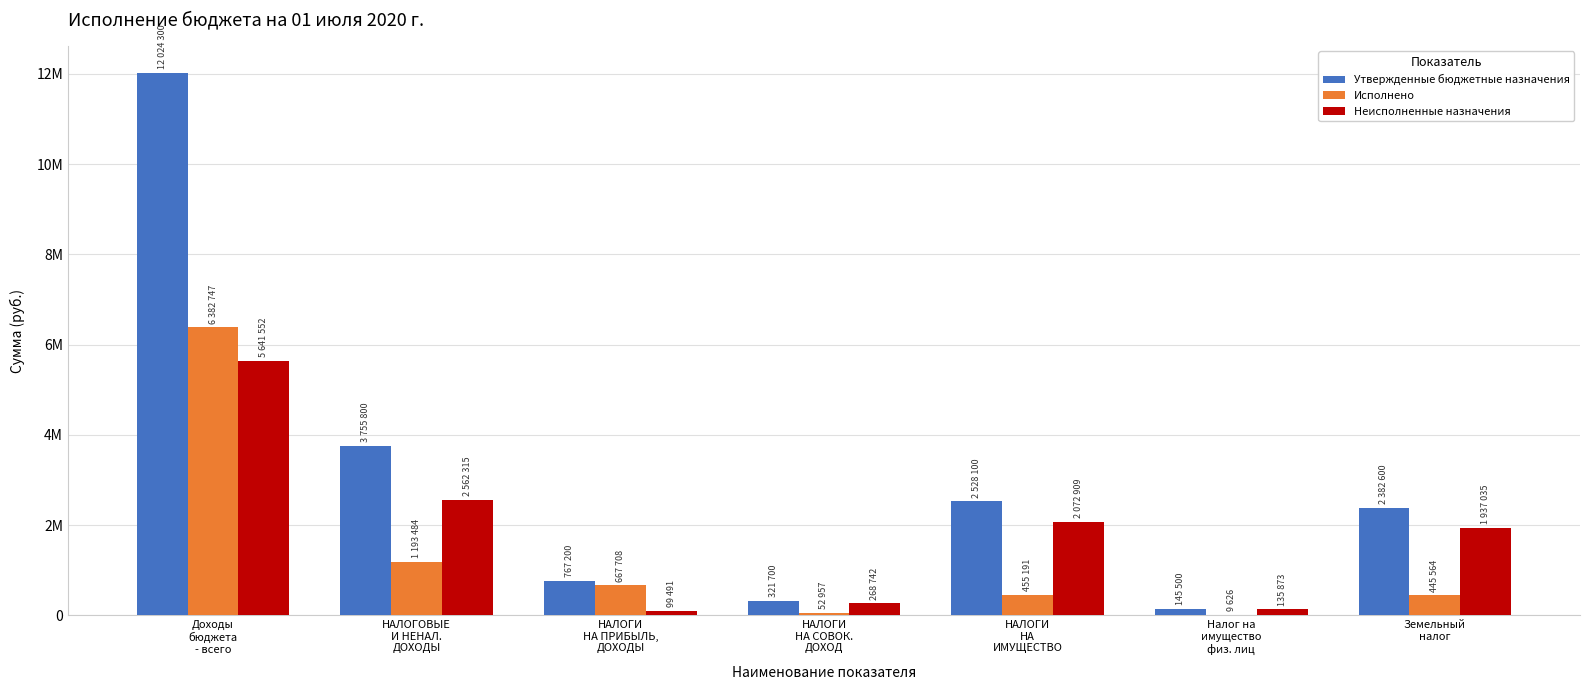

Reading right to left, transcribe all the data shown in this chart.

Утвержденные бюджетные назначения: 2382600.0	145500.0	2528100.0	321700.0	767200.0	3755800.0	12024300.0
Исполнено: 445564.0	9627.0	455191.0	52957.5	667708.7	1193484.3	6382747.8
Неисполненные назначения: 1937036.0	135873.0	2072909.0	268742.5	99491.3	2562315.7	5641552.2